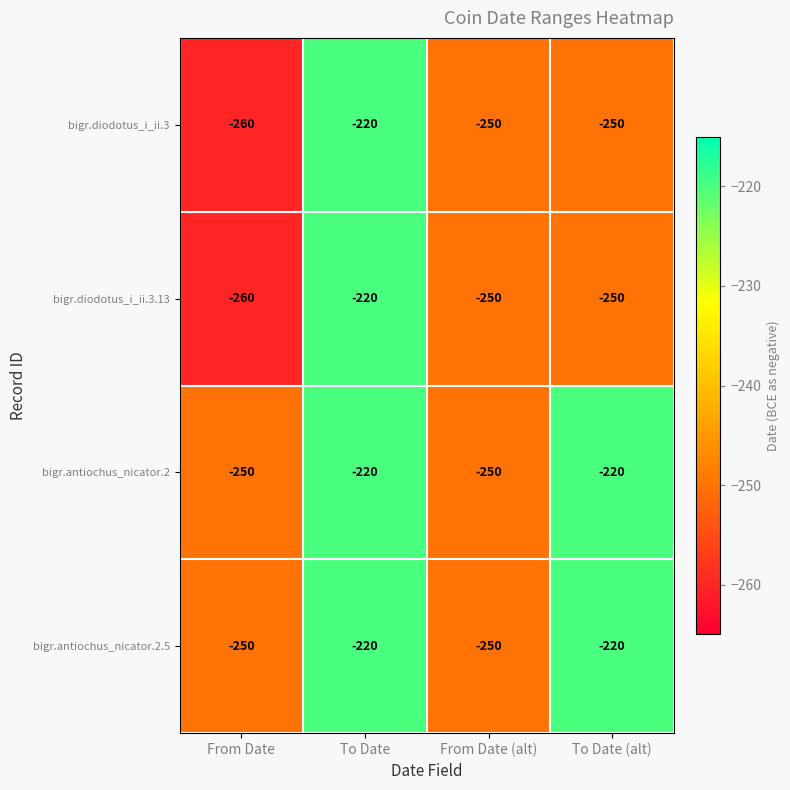

What is the difference between the highest and lowest values at To Date (alt)?

30